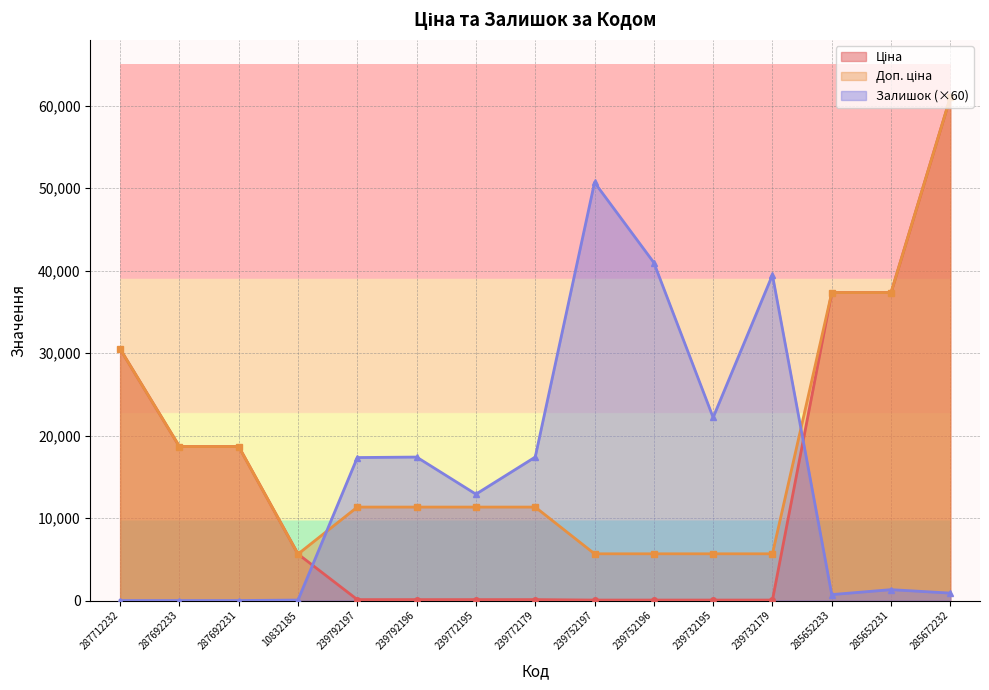

What is the sum of all Доп. ціна values?

277206.0